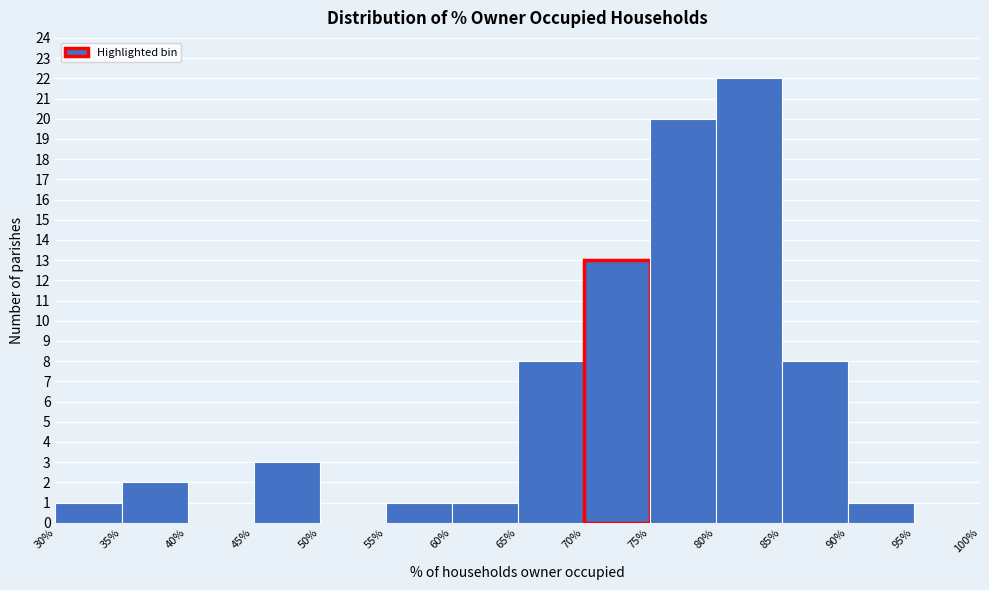

Reading left to right, transcribe this chart: for each bar, give the range it covers on the x-axis and its height. The values are not printed on the chart, so give them approximately, as read against the axis.

30% to 35%: 1
35% to 40%: 2
40% to 45%: 0
45% to 50%: 3
50% to 55%: 0
55% to 60%: 1
60% to 65%: 1
65% to 70%: 8
70% to 75%: 13
75% to 80%: 20
80% to 85%: 22
85% to 90%: 8
90% to 95%: 1
95% to 100%: 0